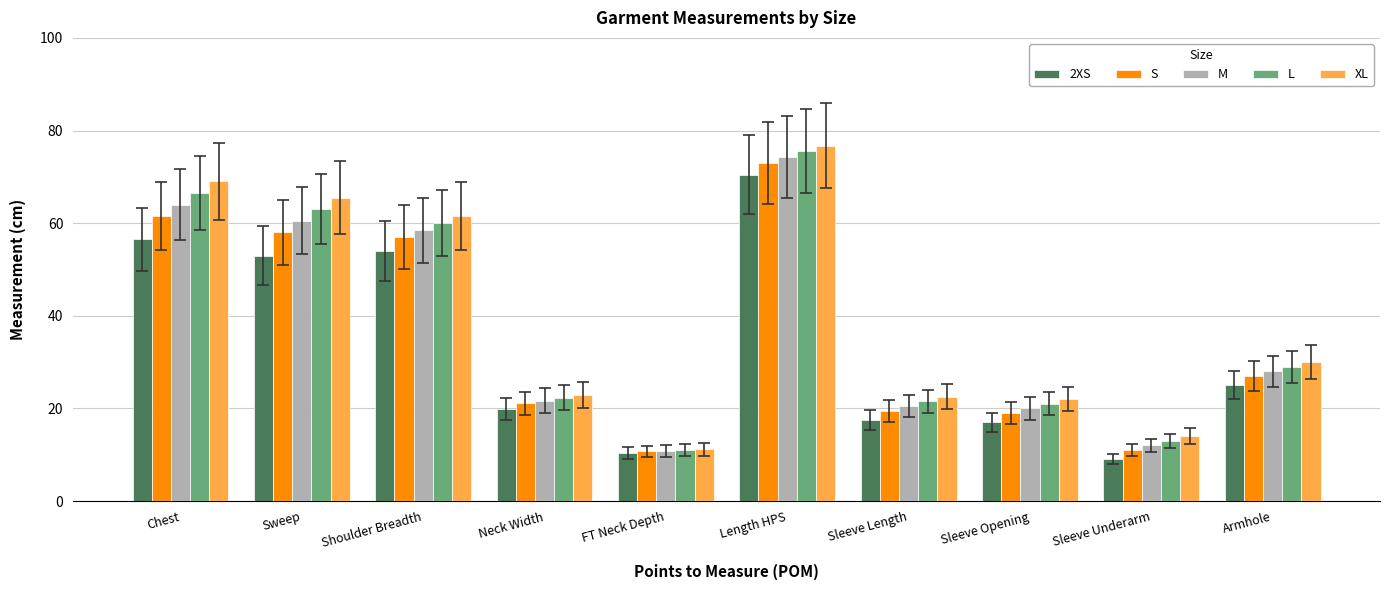

Rank the series by their average value, from highest to lowest.

XL, L, M, S, 2XS